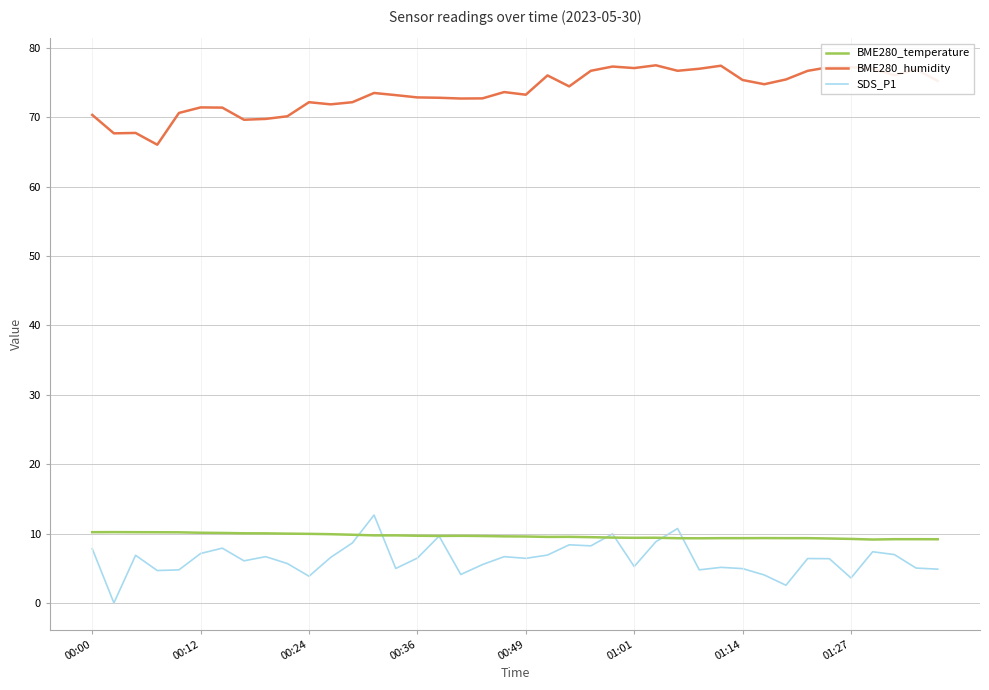

What is the minimum value for BME280_humidity?

66.1